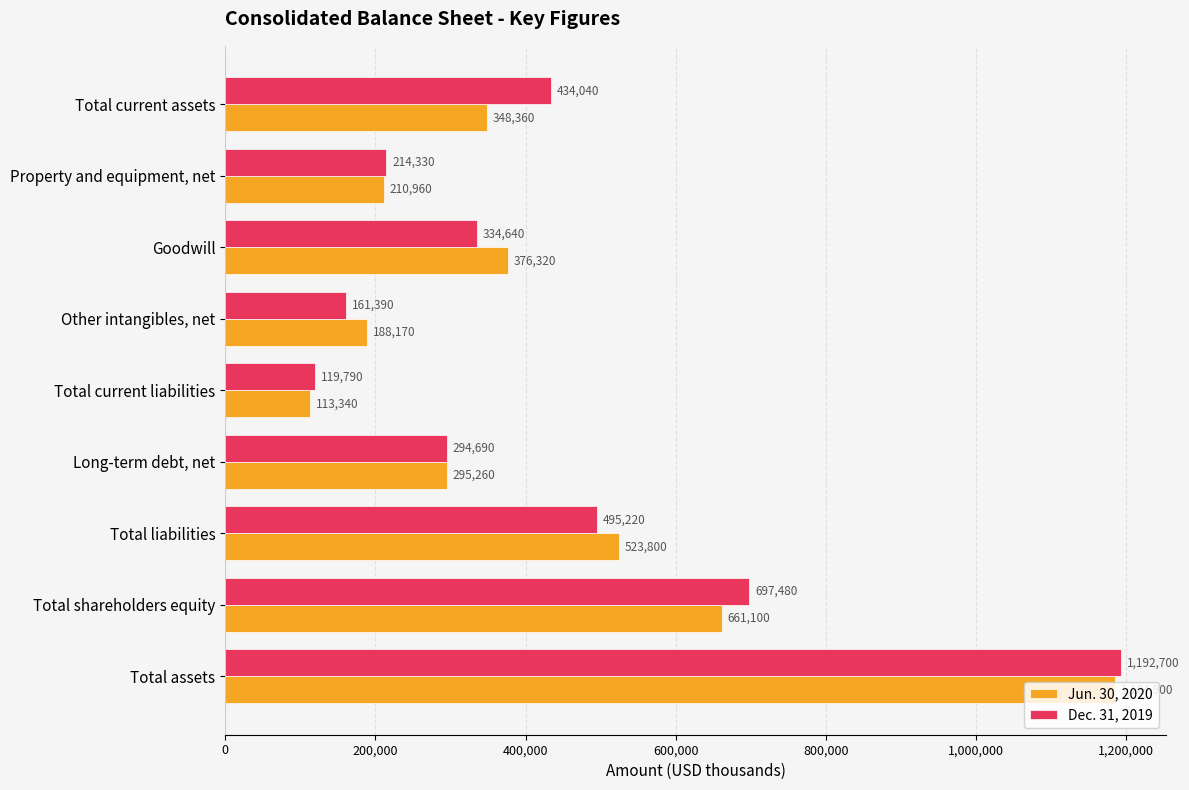

What is the difference between the highest and lowest values at Total liabilities?

28580